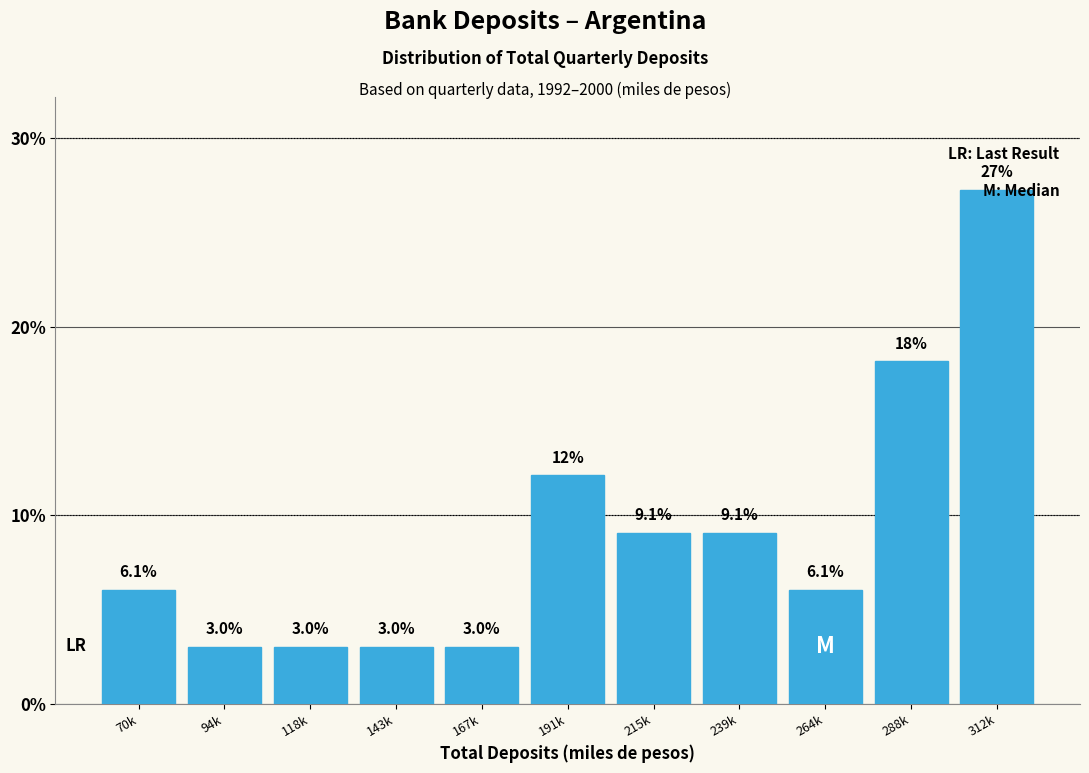

Where is the data nearest to the value 15?

191k